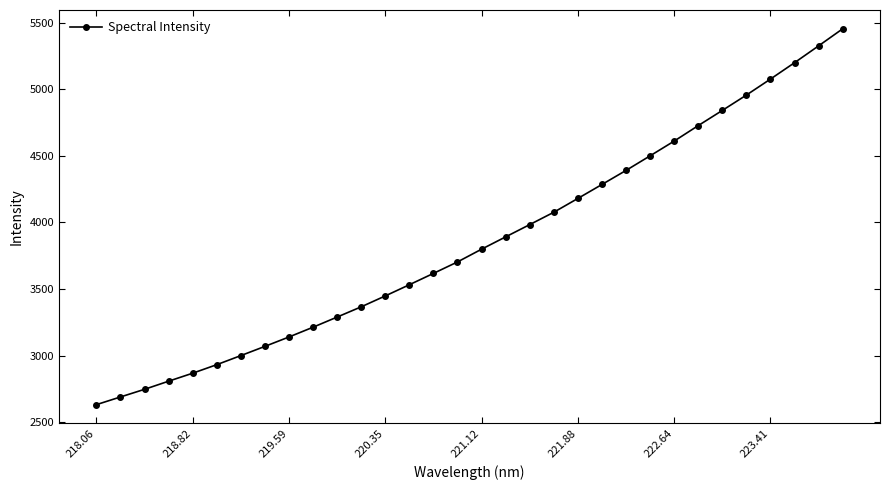

What is the value of the 21st point from the left?

4179.9